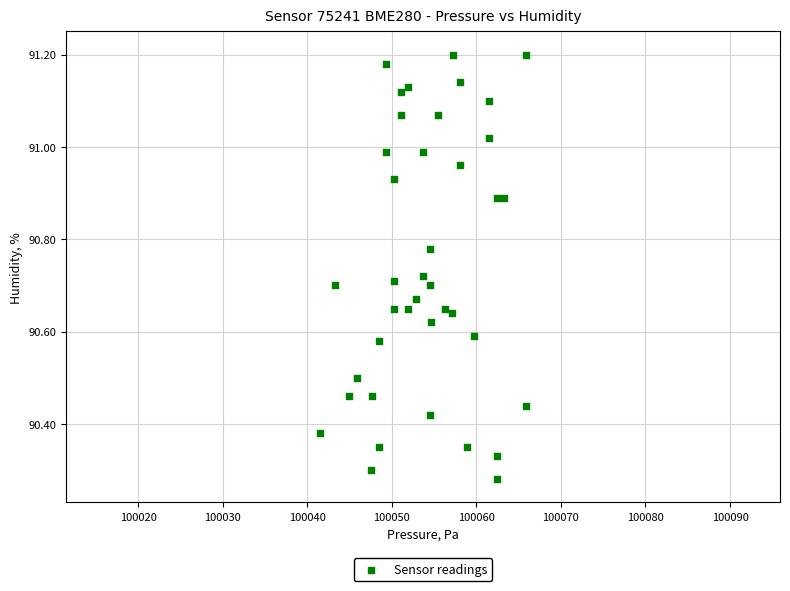

What is the range of X values (max minus min)?

24.4